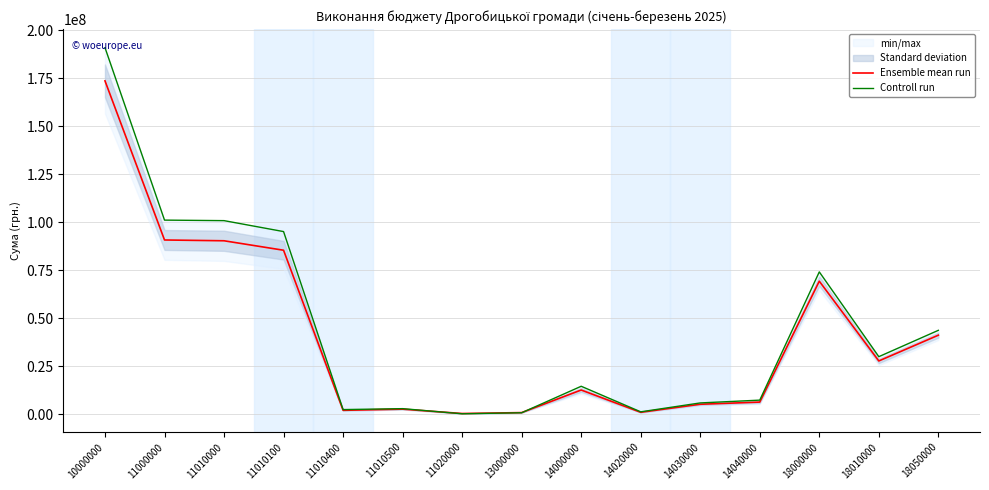

Which series has the largest total across all categories?

Controll run